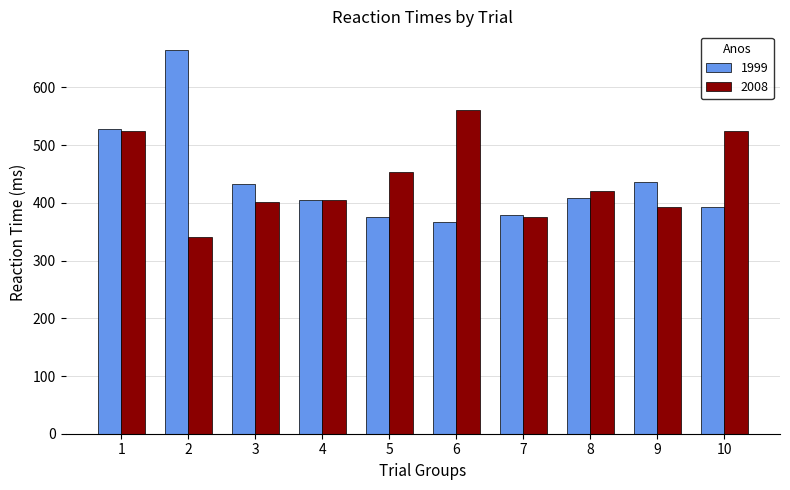

Rank the series at 2 from lowest to highest value.

2008, 1999